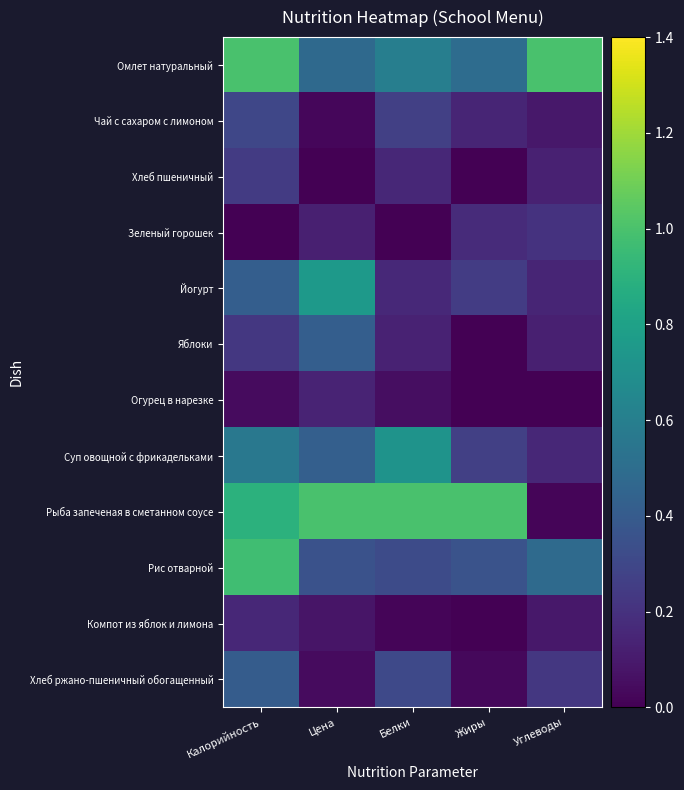

At which category is the sum across all series the highest?

Калорийность